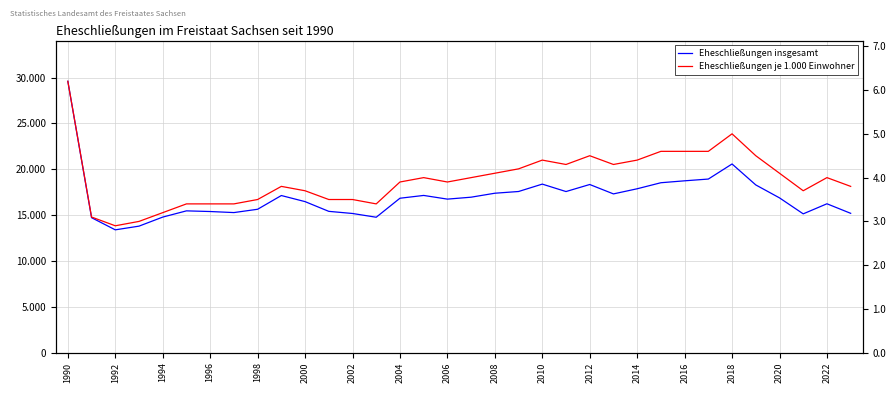

Which label corresponds to the largest value in the chart?

1990